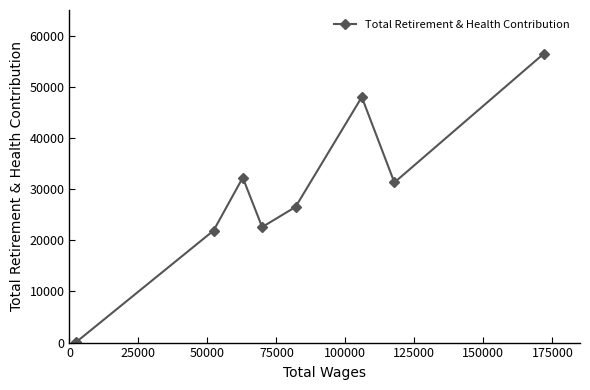

What is the maximum value shown in the chart?

56419